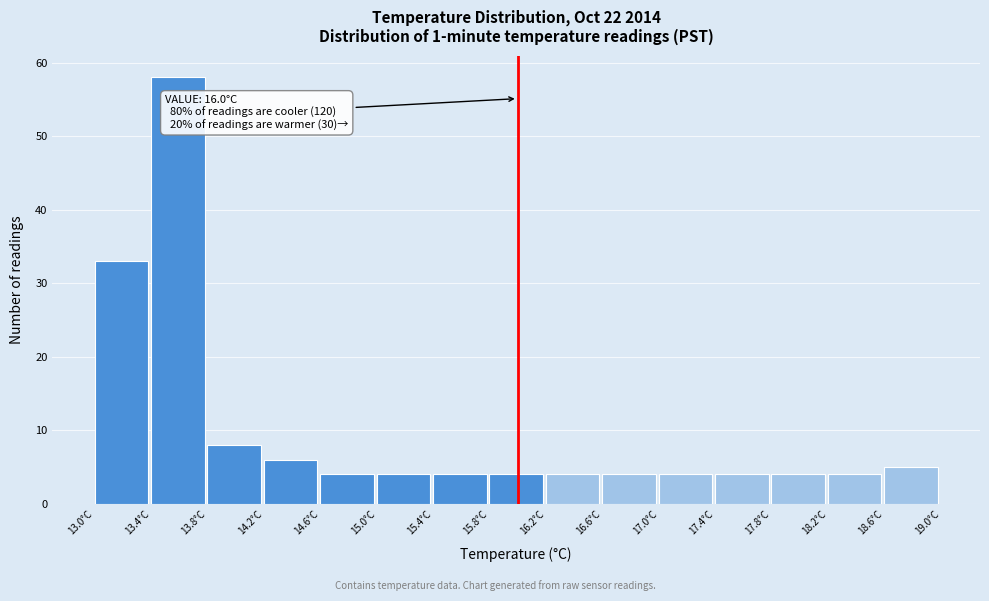

Over which range of the x-axis is the bar tallest?

13.4 to 13.8